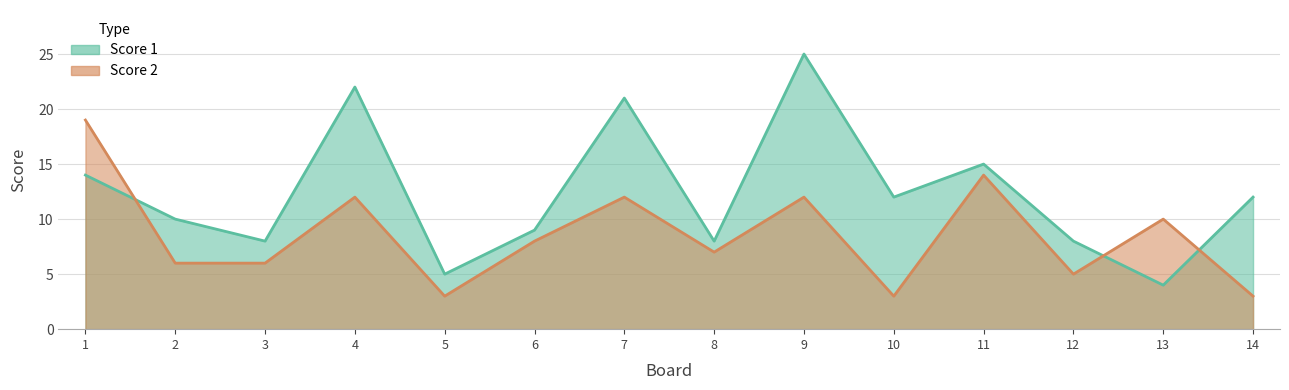

Reading left to right, transcribe all the data shown in this chart.

Score 1: 1=14	2=10	3=8	4=22	5=5	6=9	7=21	8=8	9=25	10=12	11=15	12=8	13=4	14=12
Score 2: 1=19	2=6	3=6	4=12	5=3	6=8	7=12	8=7	9=12	10=3	11=14	12=5	13=10	14=3